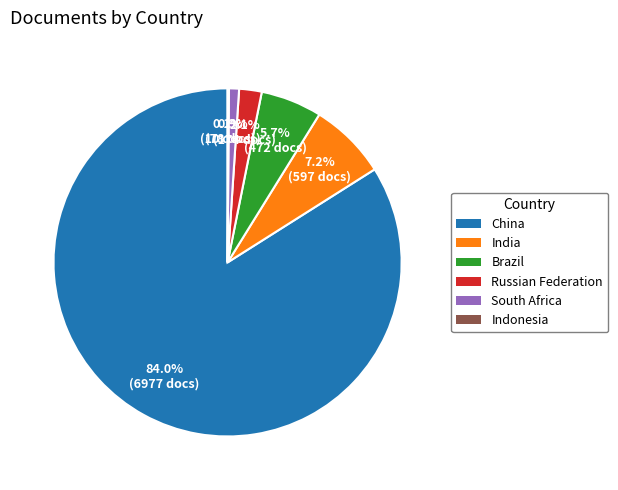

How much of the chart is everything except Brazil?

94.3%